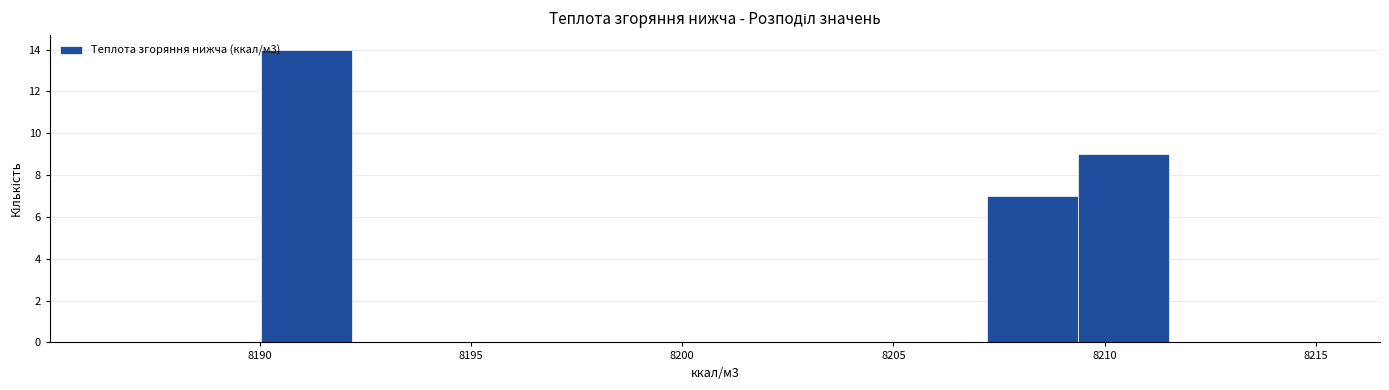

Reading left to right, list every bar in this chart as the range it spans on the x-axis followed by its height. Neither the bar edges nor the heights are printed on the chart, so give them approximately, as read against the axes.

8190.0 to 8192.0: 14
8192.0 to 8194.5: 0
8194.5 to 8196.5: 0
8196.5 to 8198.5: 0
8198.5 to 8201.0: 0
8201.0 to 8203.0: 0
8203.0 to 8205.0: 0
8205.0 to 8207.0: 0
8207.0 to 8209.5: 7
8209.5 to 8211.5: 9